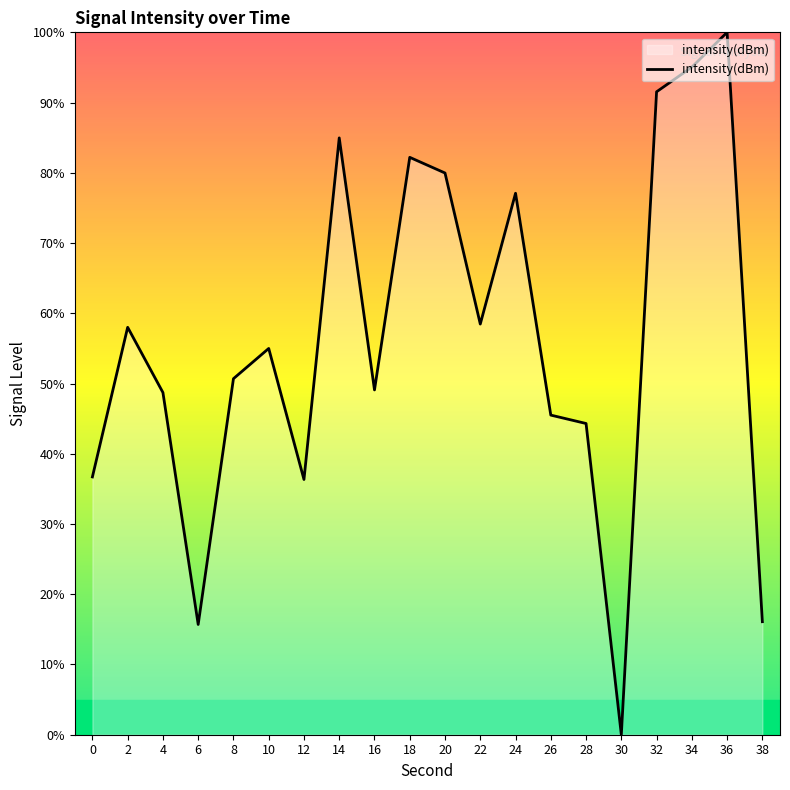

True or false: the data shows 48.7 at 4.

True